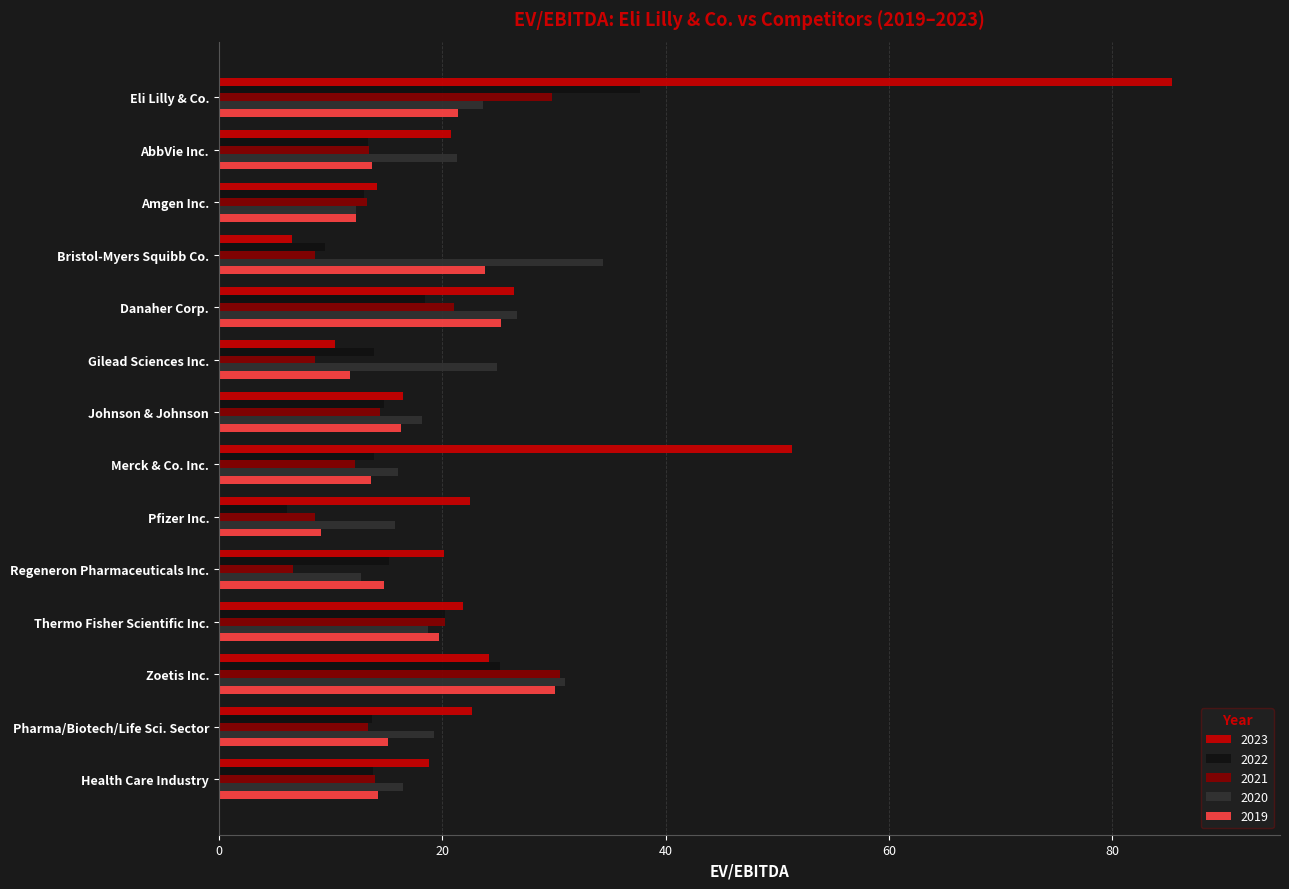

What is the difference between the second highest and second lowest values in the 2022 series?

15.7